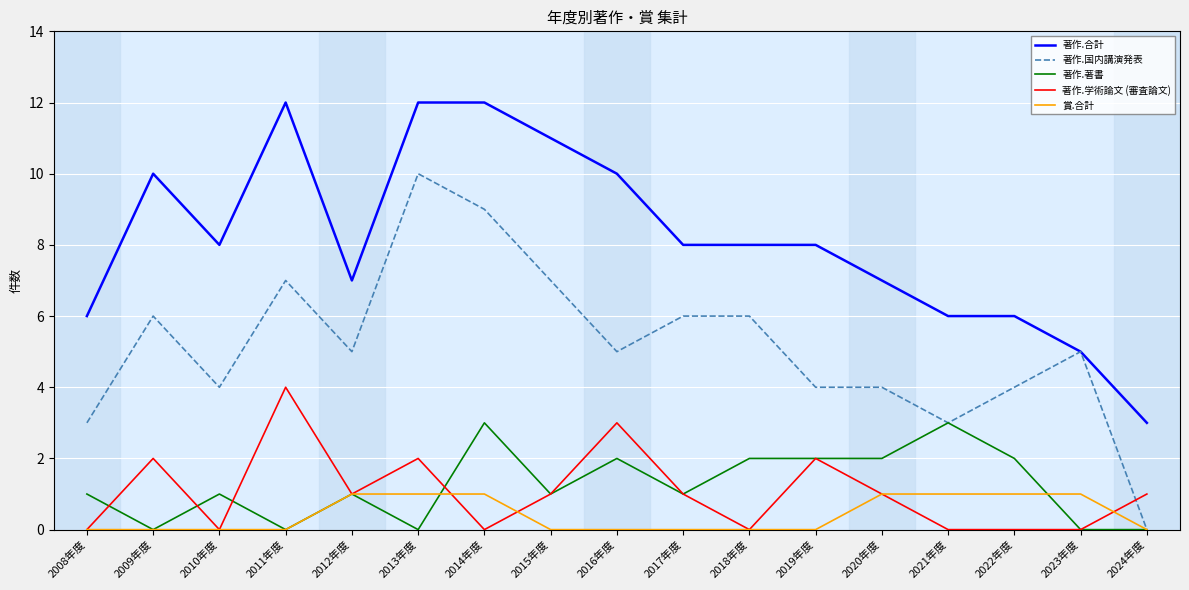

Which series has the largest total across all categories?

著作.合計